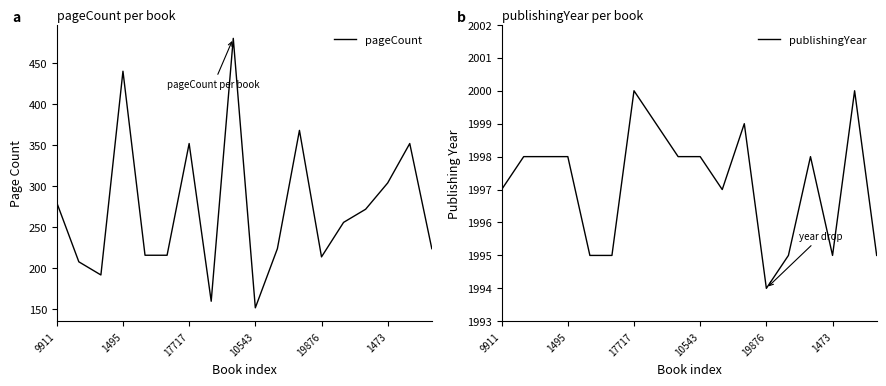

How many data points does each series have?

18